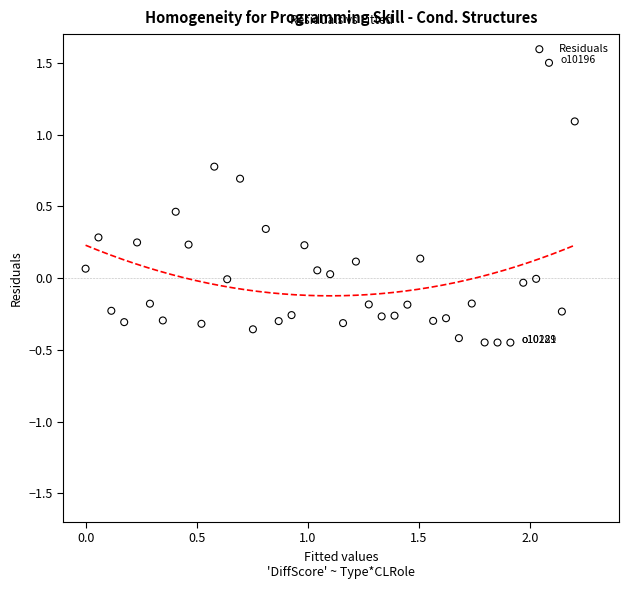

What is the range of Y values (max minus min)?

1.9